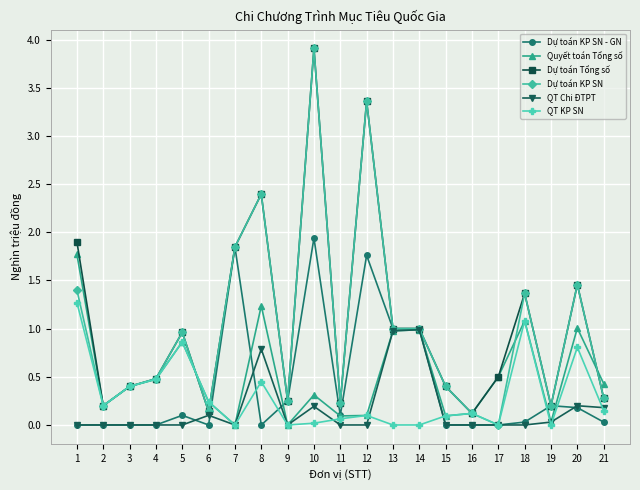

How many lines are shown in the chart?

6